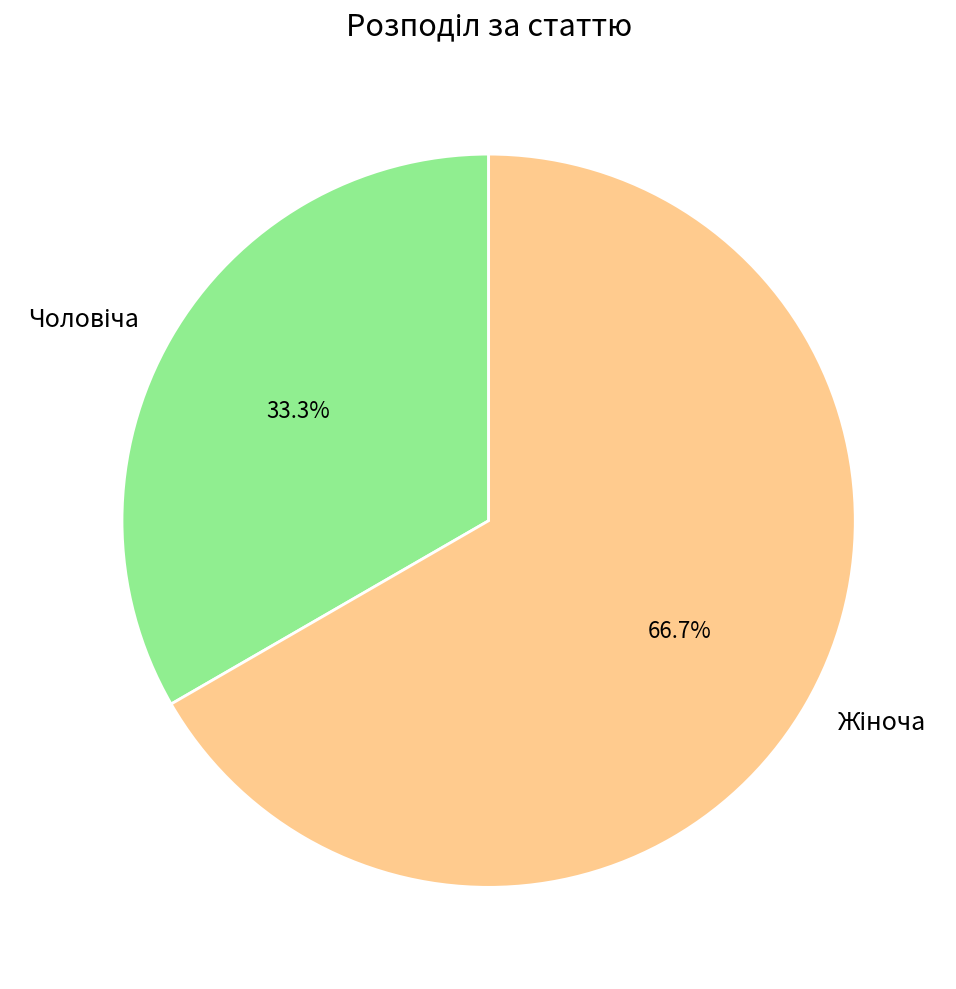

Is there a majority slice in this chart?

Yes